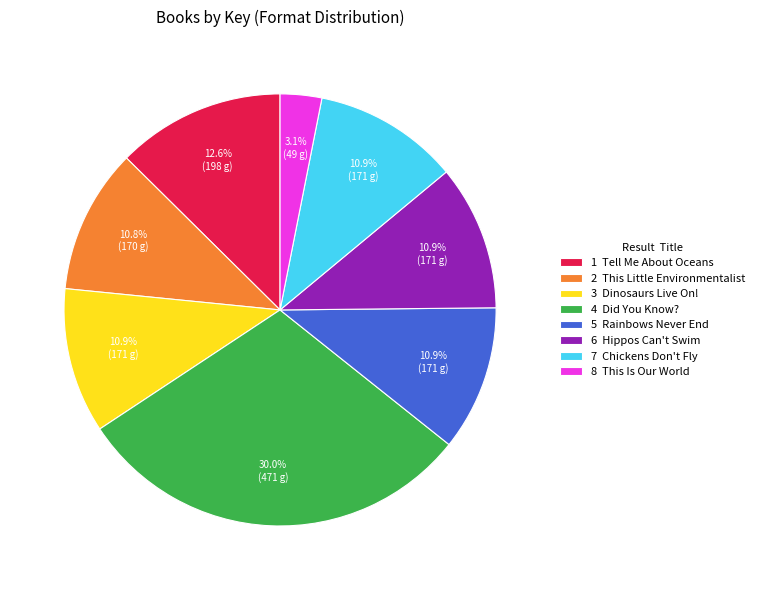

How many slices are in this pie chart?

8